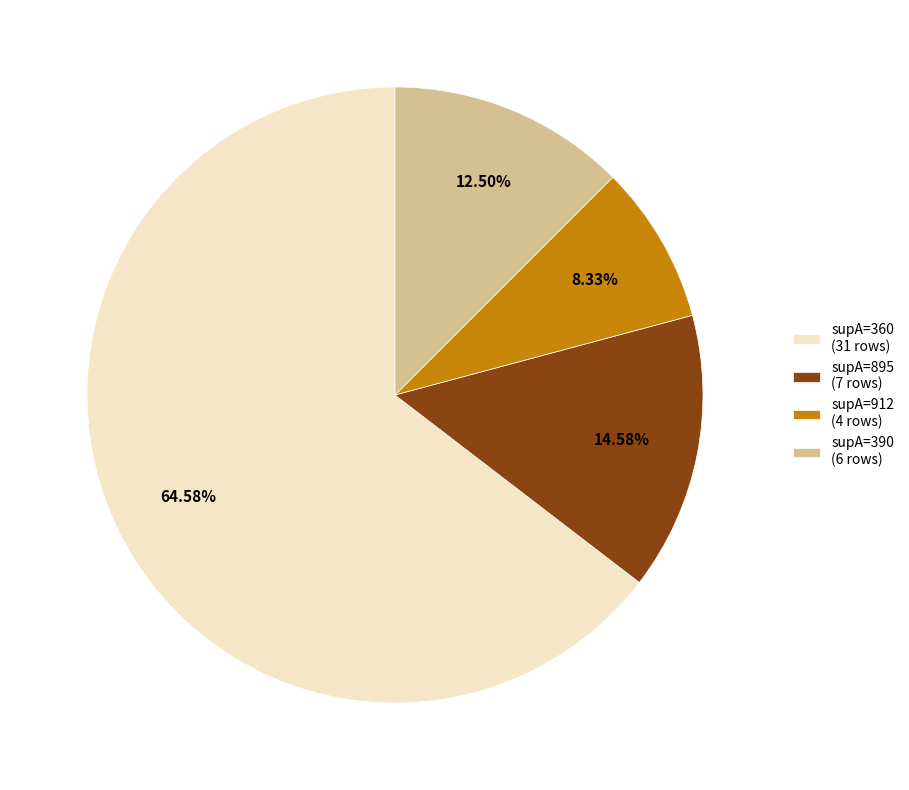

How many segments does this pie chart have?

4